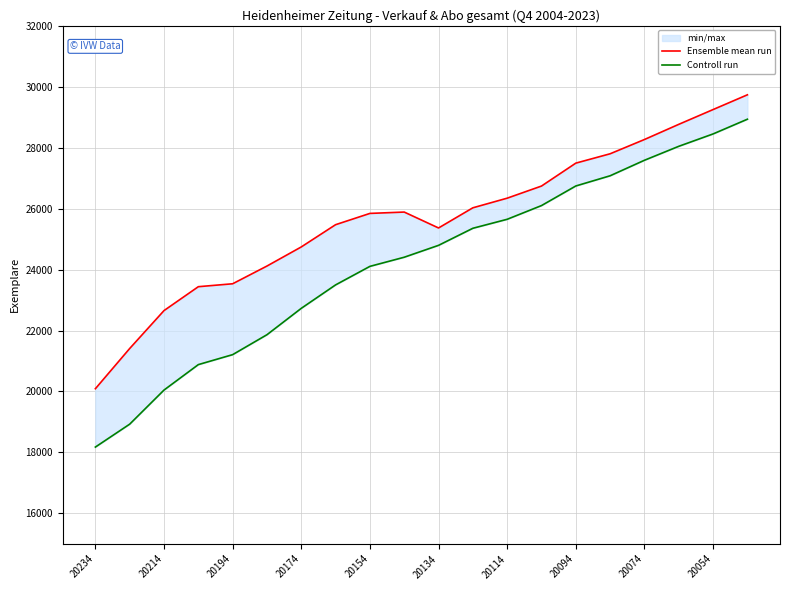

What is the minimum value for Controll run?

18176